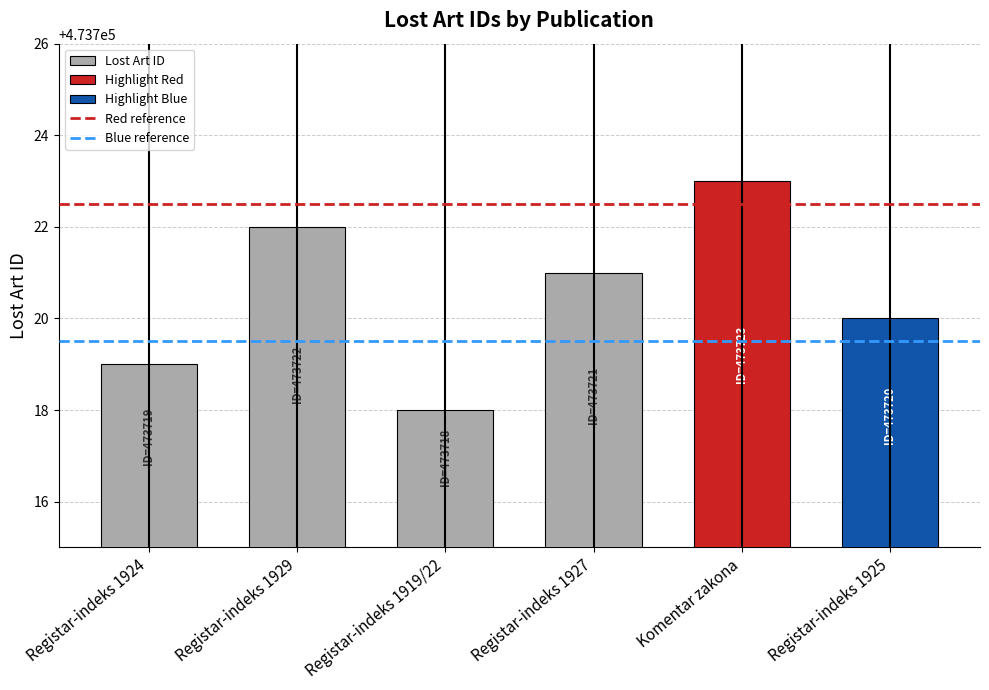

How many series are shown in this chart?

1